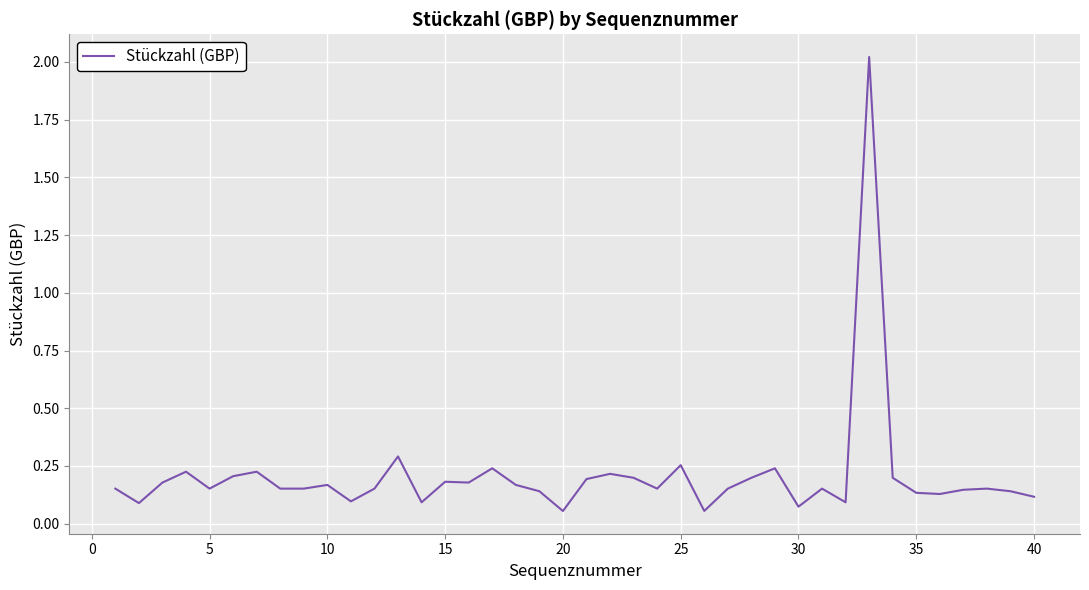

What is the difference between the maximum and minimum values?

2.0